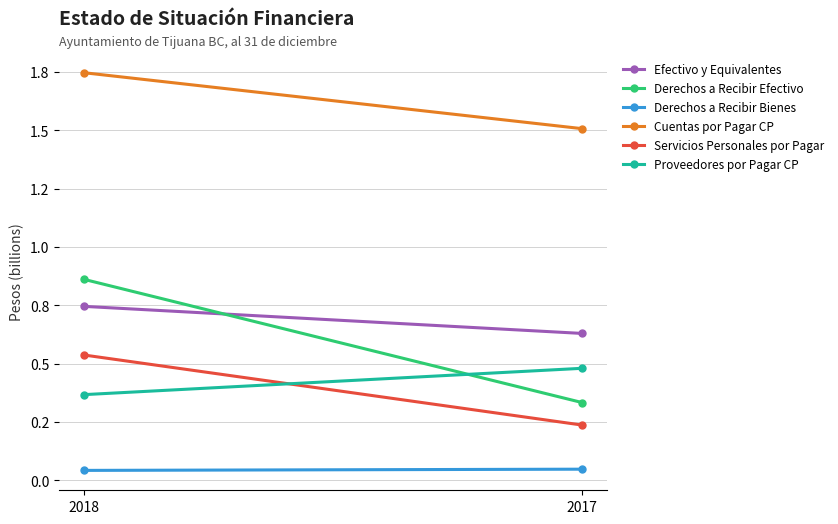

How many lines are shown in the chart?

6